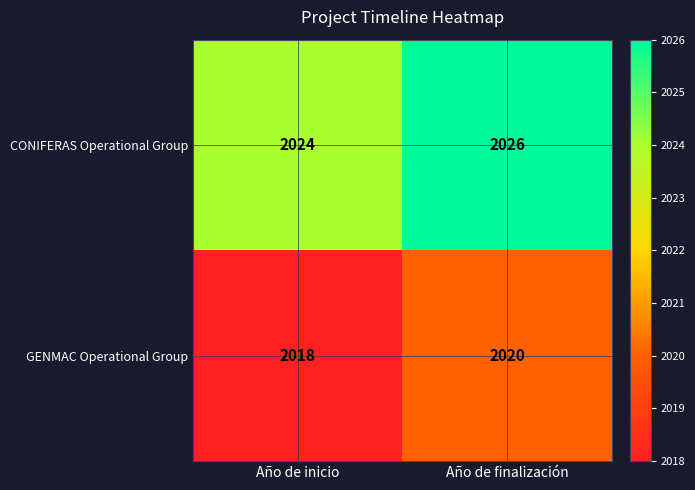

What is the spread (max minus min) of values at Año de inicio?

6